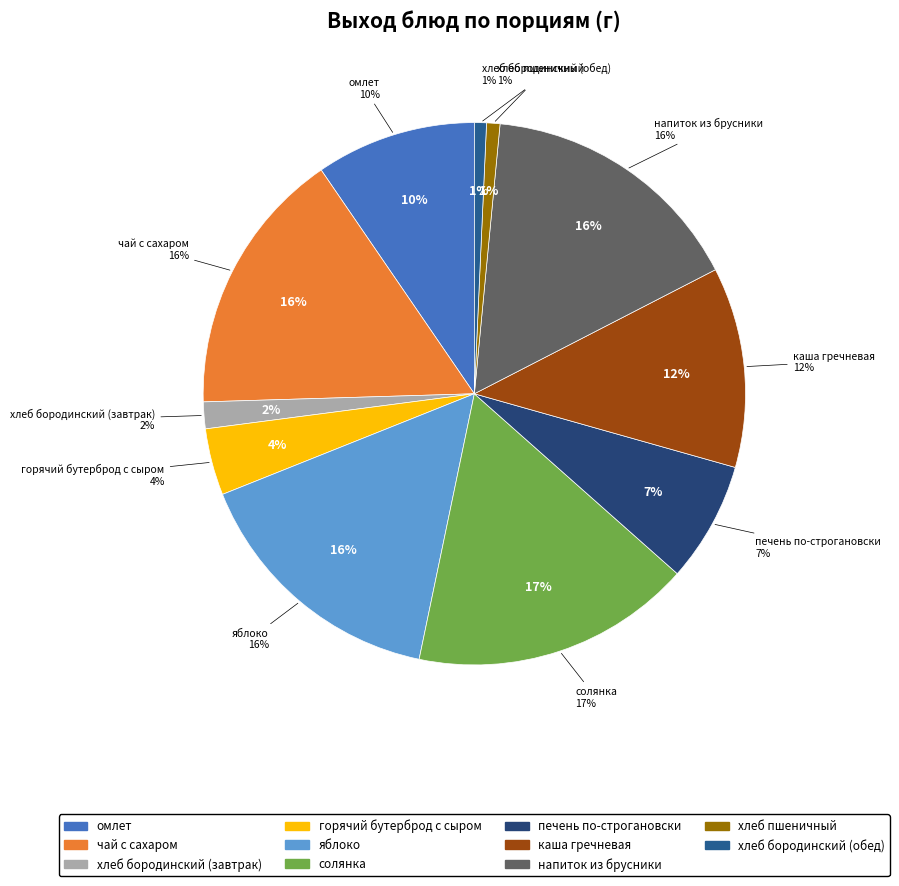

Does any single category account for the majority?

No